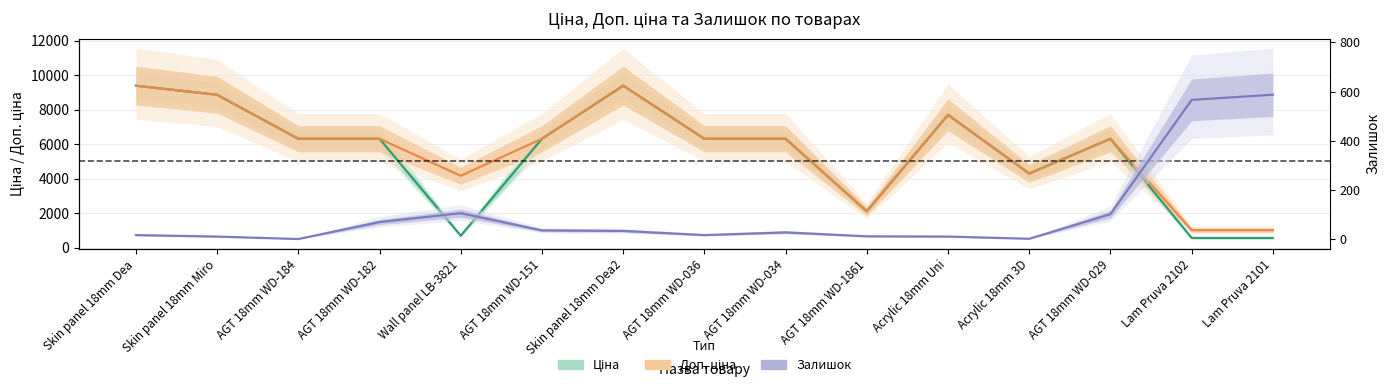

True or false: Залишок has a value of 9.6 at AGT 18mm WD-036.

False